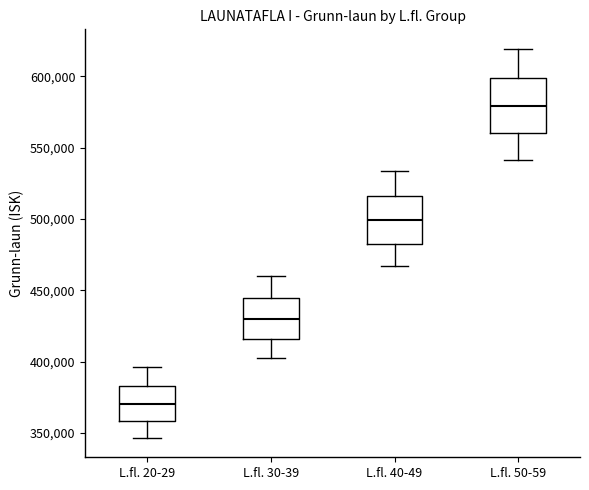

Reading left to right, transcribe this box plot: for each box, give where its median line is, the range the box spans, and where its two whiskers end, as read against the y-axis. The values are not printed on the chart, so give them approximately, as read against the axis.

L.fl. 20-29: median 370000, box 360000 to 385000, whiskers 345000 to 395000
L.fl. 30-39: median 430000, box 415000 to 445000, whiskers 400000 to 460000
L.fl. 40-49: median 500000, box 485000 to 515000, whiskers 465000 to 535000
L.fl. 50-59: median 580000, box 560000 to 600000, whiskers 540000 to 620000